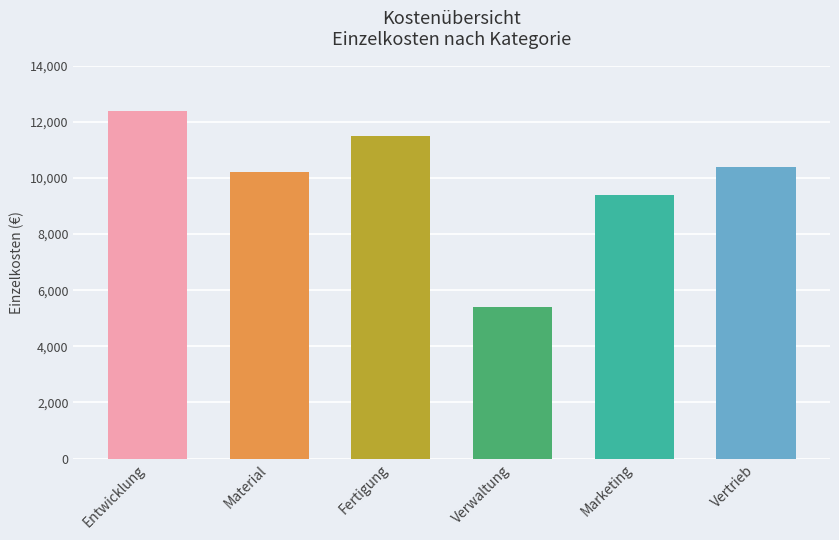

Rank the categories by value from highest to lowest.

Entwicklung, Fertigung, Vertrieb, Material, Marketing, Verwaltung